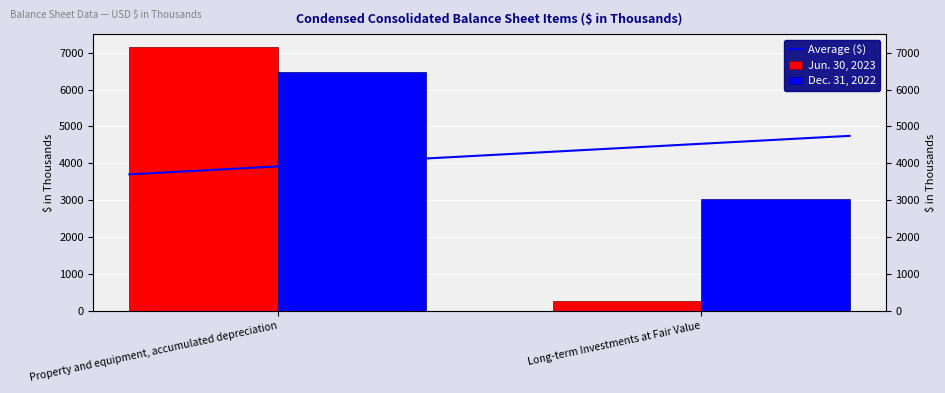

At which category is the sum across all series the highest?

Property and equipment, accumulated depreciation